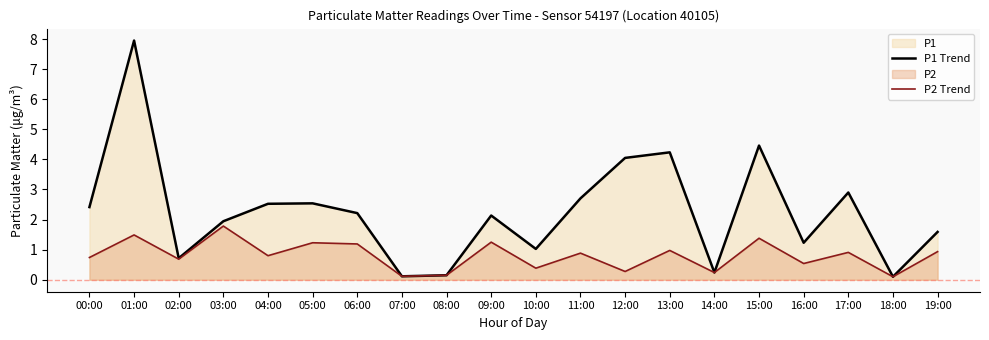

Is the value of P1 Trend at 19:00 greater than the value of P2 Trend at 12:00?

Yes